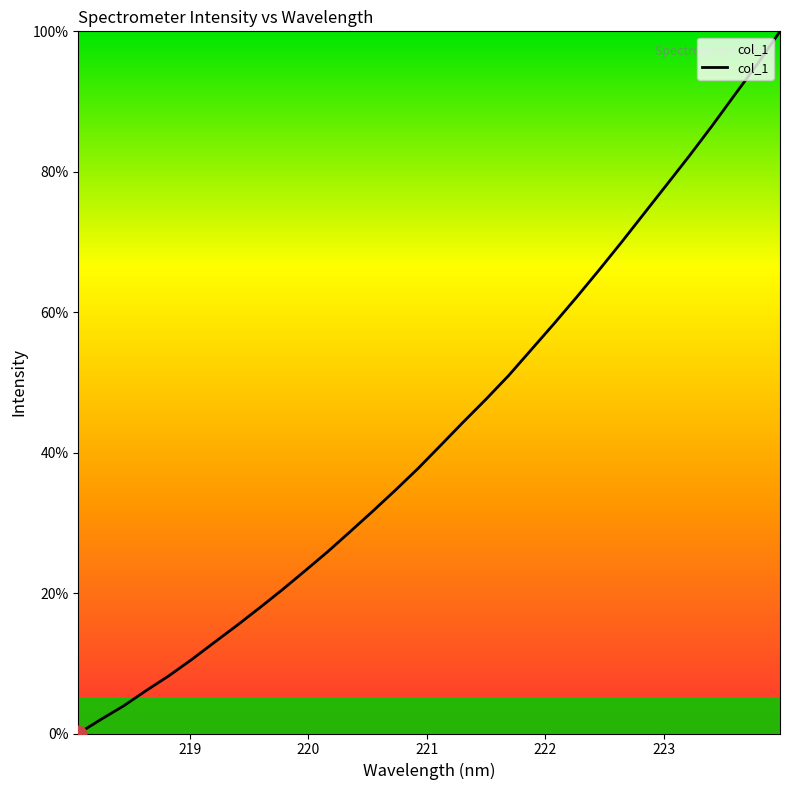

What is the maximum value shown in the chart?

100.0